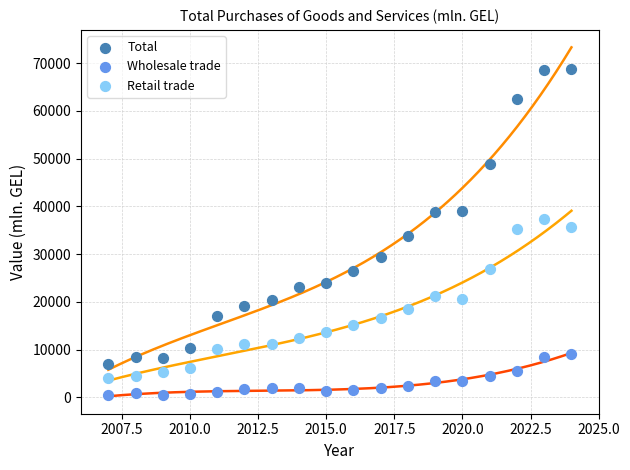

Which series has the largest Y range (max minus min)?

Total